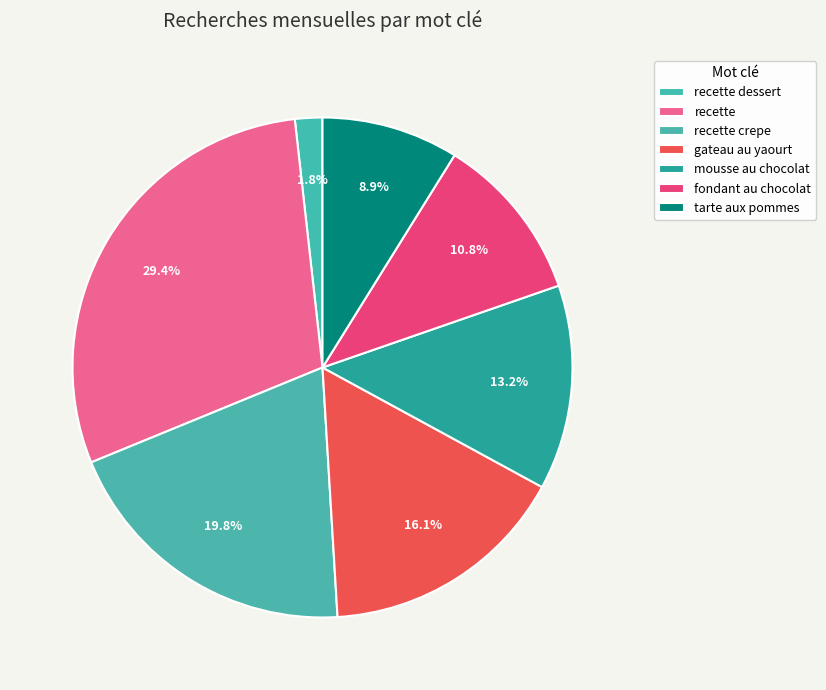

True or false: recette accounts for 29% of the total.

True